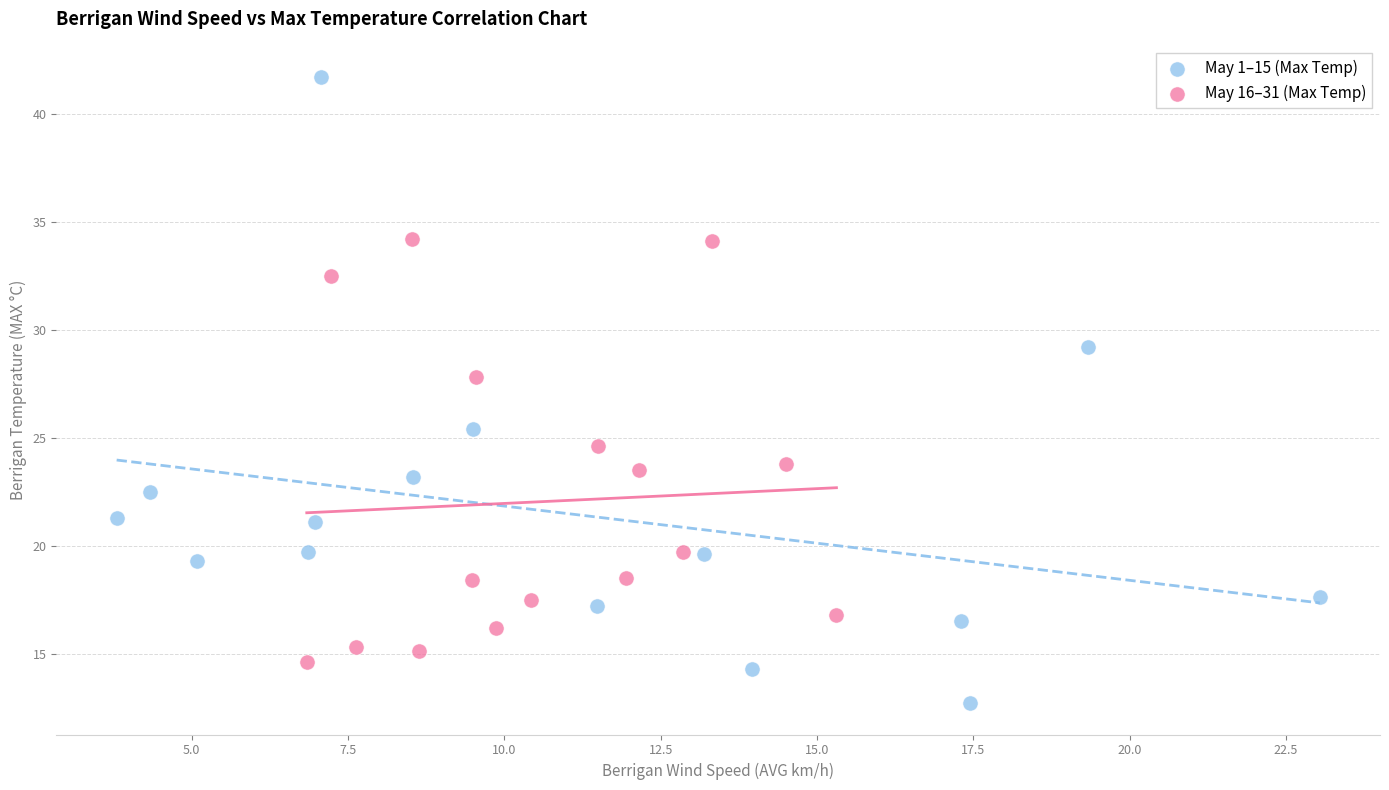

Which series reaches the minimum Y coordinate?

May 1–15 (Max Temp)